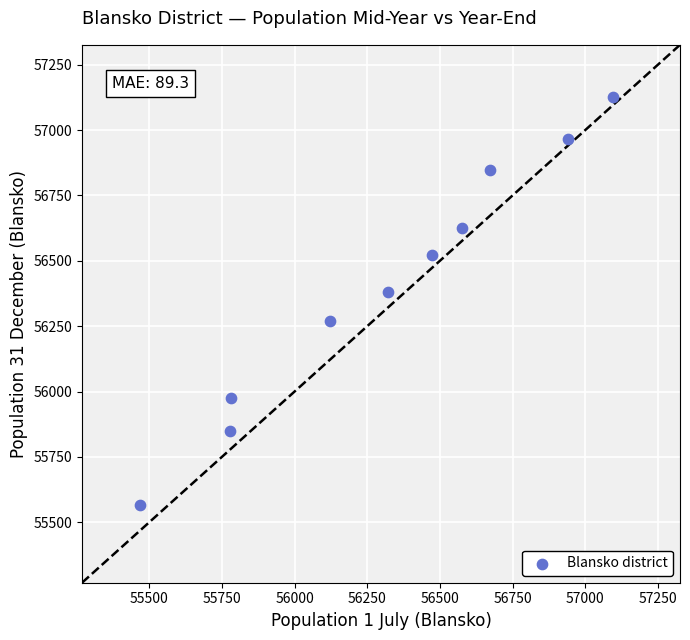

What is the average X value?

56323